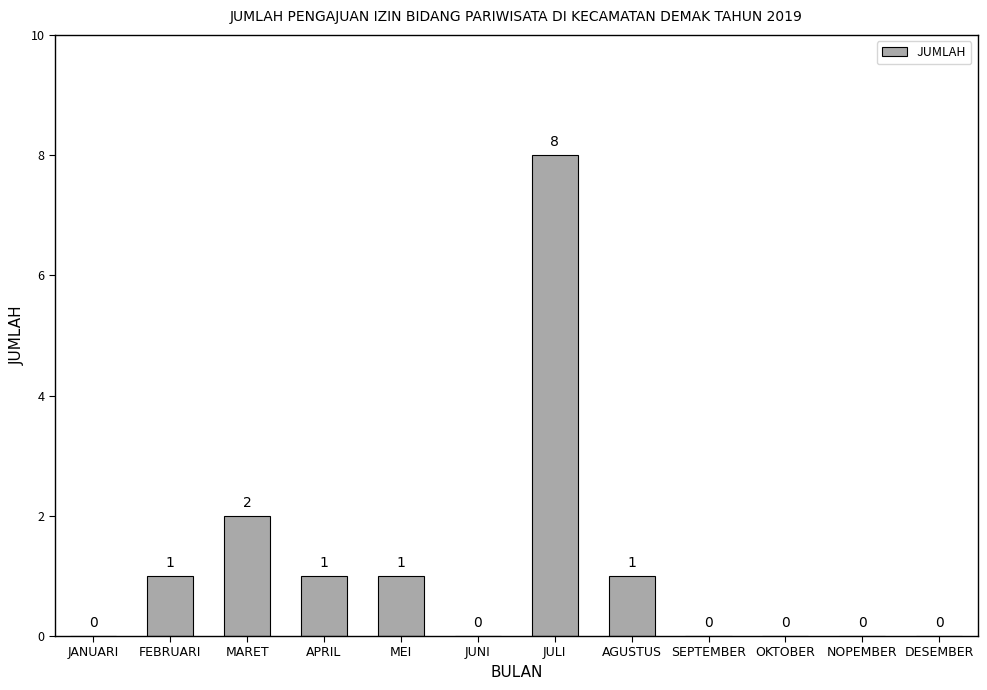

Which label corresponds to the largest value in the chart?

JULI